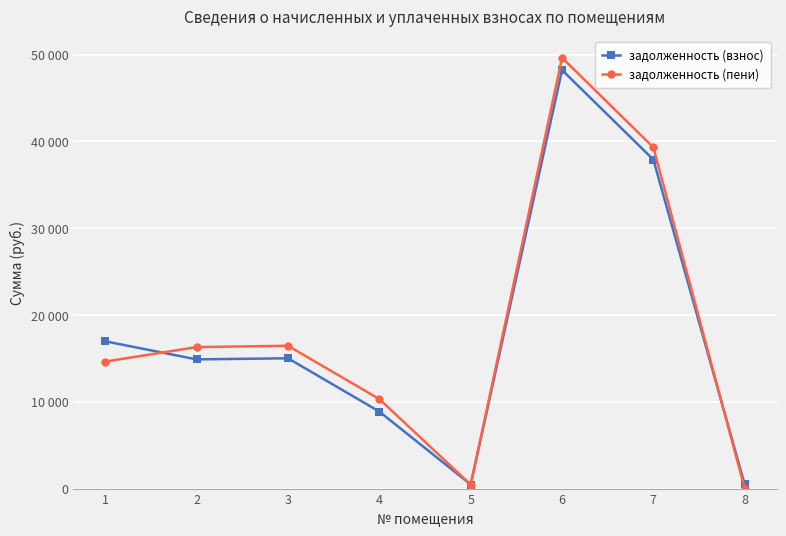

Reading left to right, transcribe all the data shown in this chart.

задолженность (взнос): 16961.3	14879.5	15008.8	8868.2	467.7	48211.3	37892.3	482.2
задолженность (пени): 14631.2	16298.4	16449.3	10308.7	467.9	49624.4	39305.1	0.0